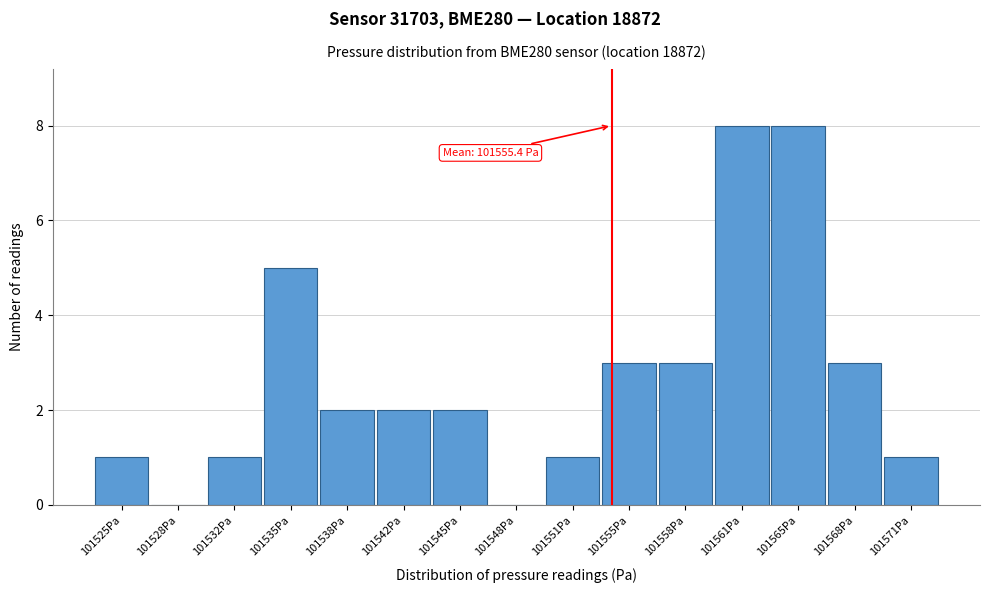

Reading left to right, extract all data points from this chart.

101525Pa=1	101528Pa=0	101532Pa=1	101535Pa=5	101538Pa=2	101542Pa=2	101545Pa=2	101548Pa=0	101551Pa=1	101555Pa=3	101558Pa=3	101561Pa=8	101565Pa=8	101568Pa=3	101571Pa=1